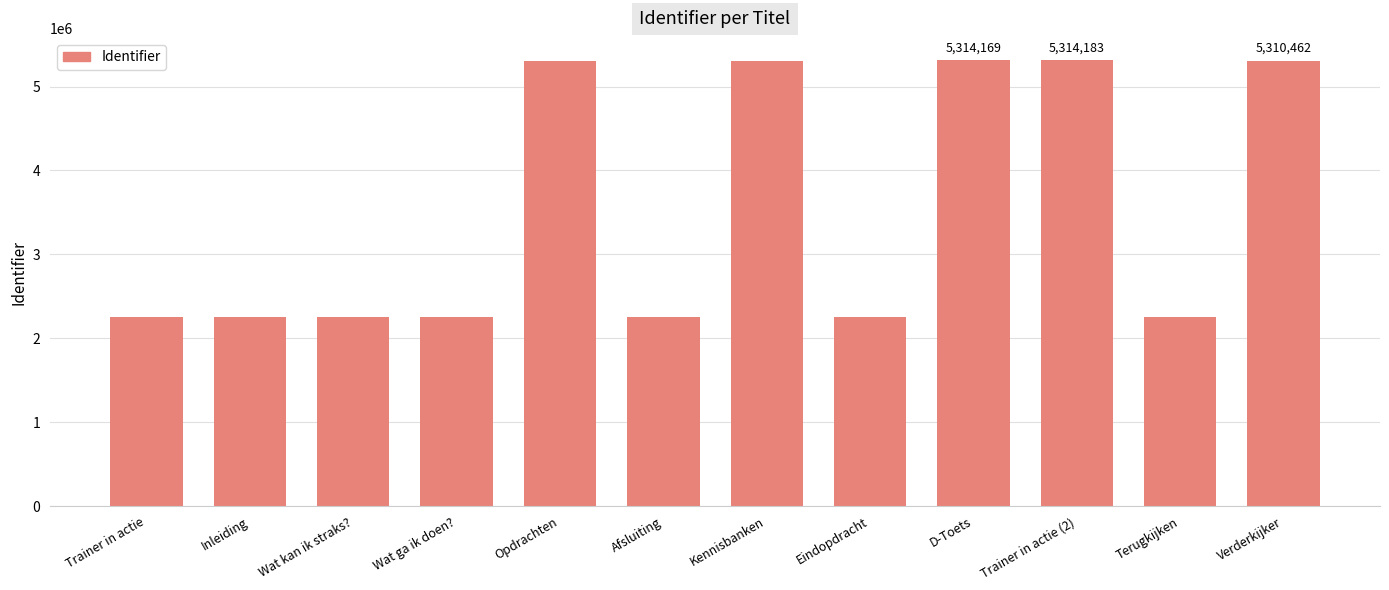

What is the difference between the second highest and second lowest values?

3054968